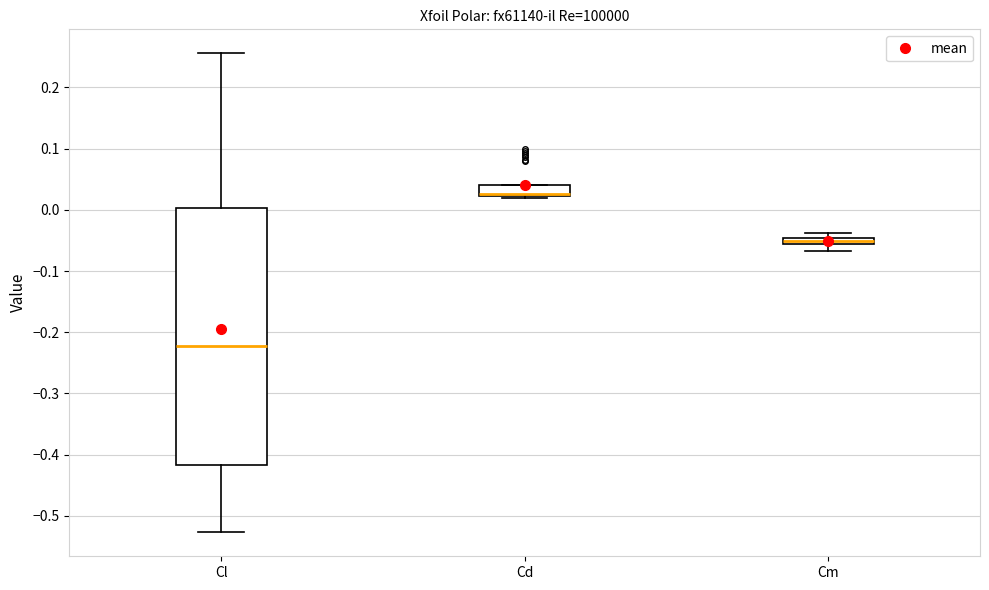

Which box is the tallest, from its lower edge to its upper edge?

Cl